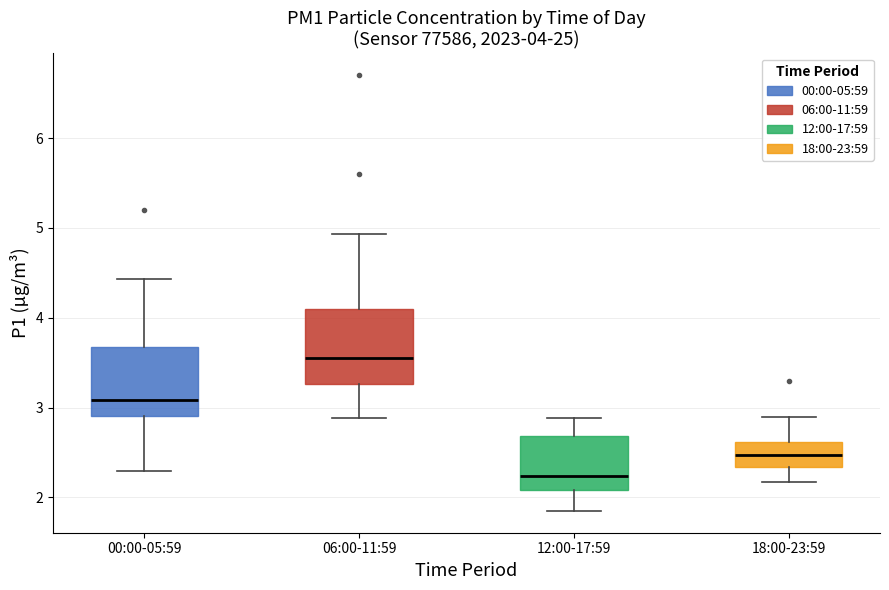

Which box has the highest median line?

06:00-11:59